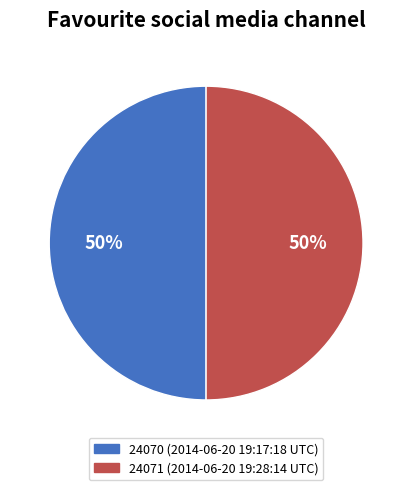

To the nearest percent, what is the average slice percentage?

50%